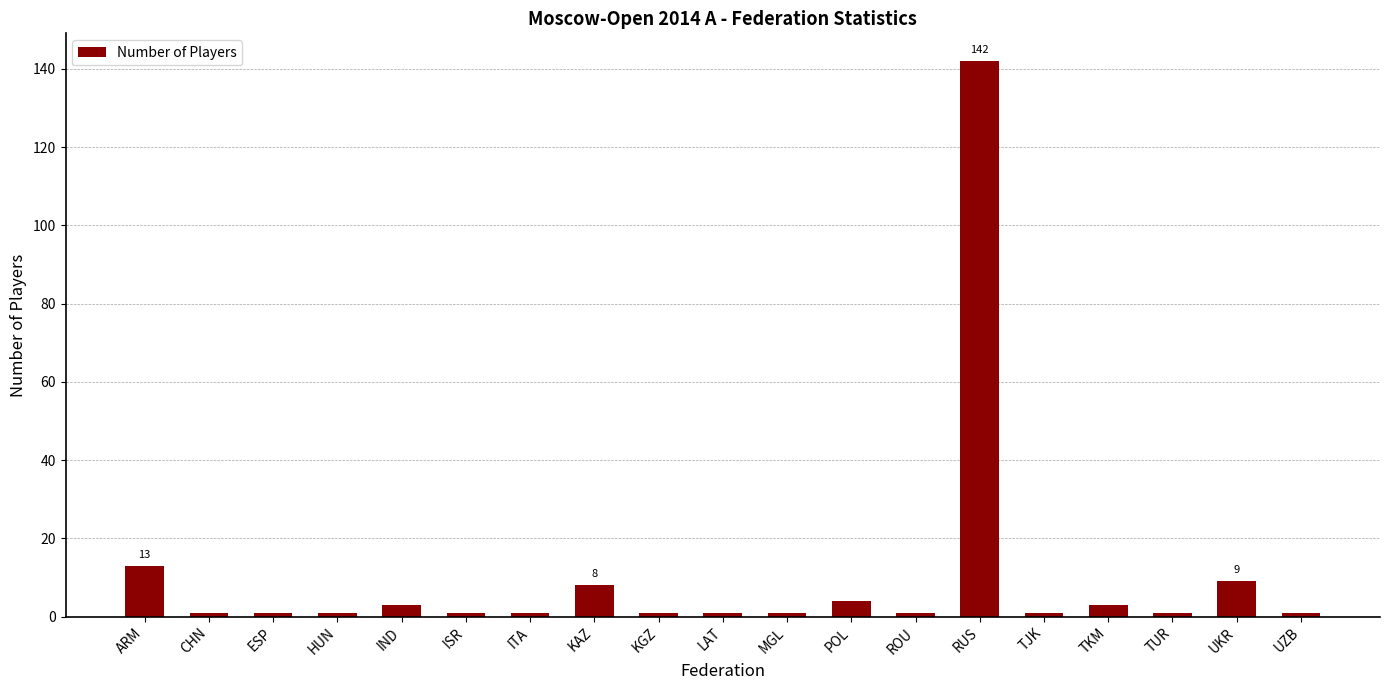

Which has a higher value, TJK or POL?

POL